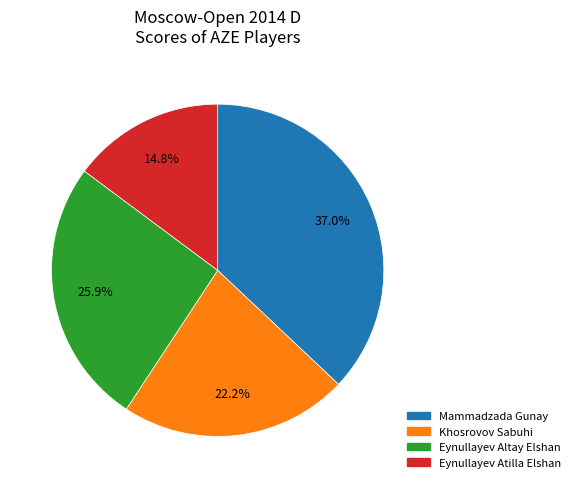

To the nearest percent, what percentage of the pie is Mammadzada Gunay?

37%